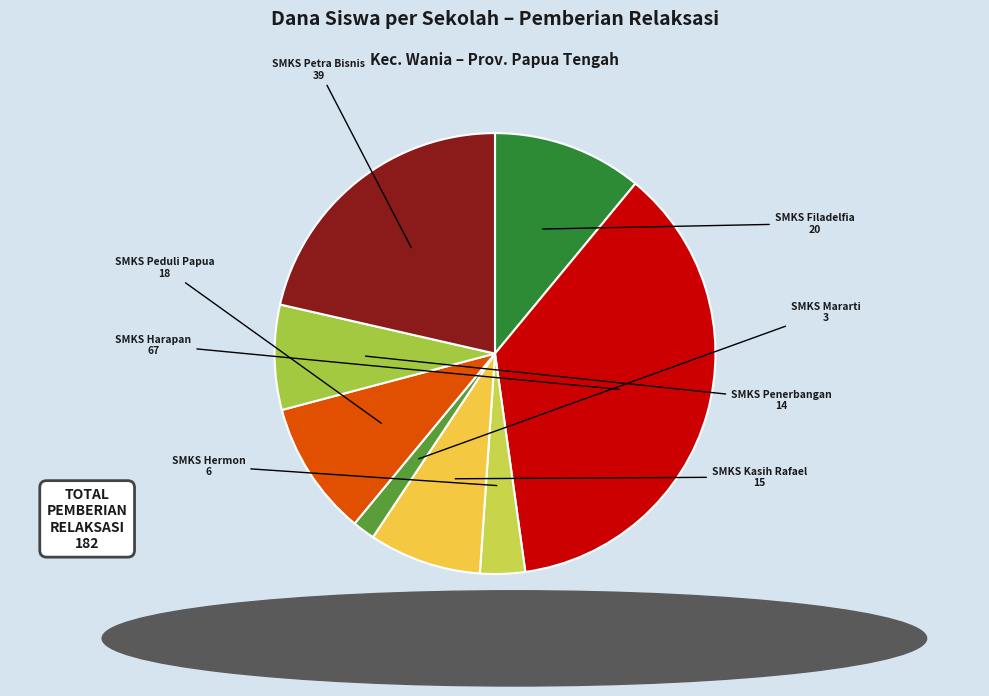

What is the largest slice in the pie chart?

SMKS Harapan Teknologi Dan Rekayasa